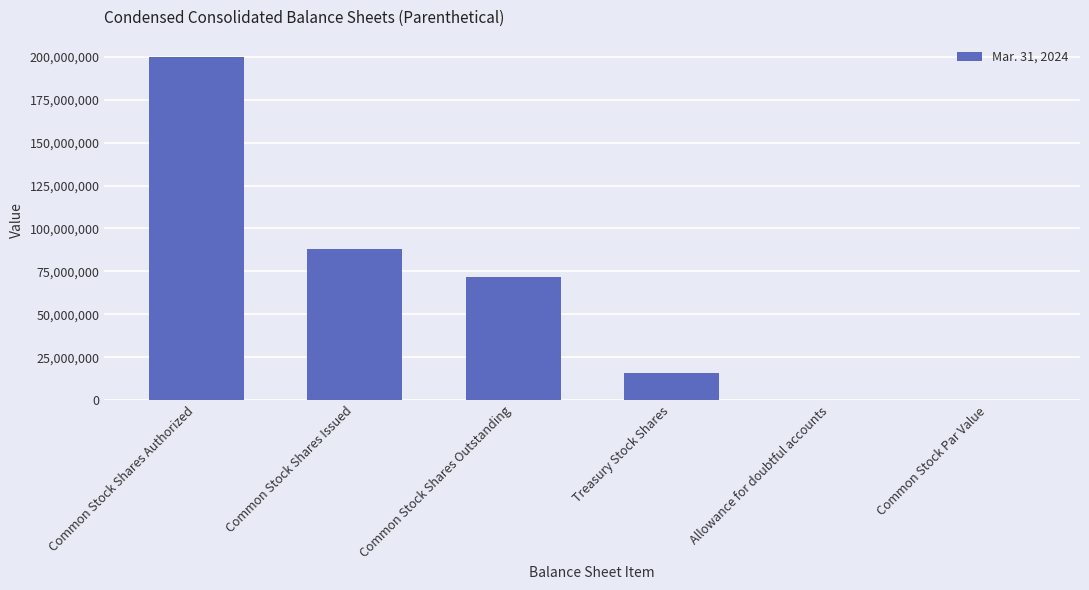

What value does the data have at Allowance for doubtful accounts?

2